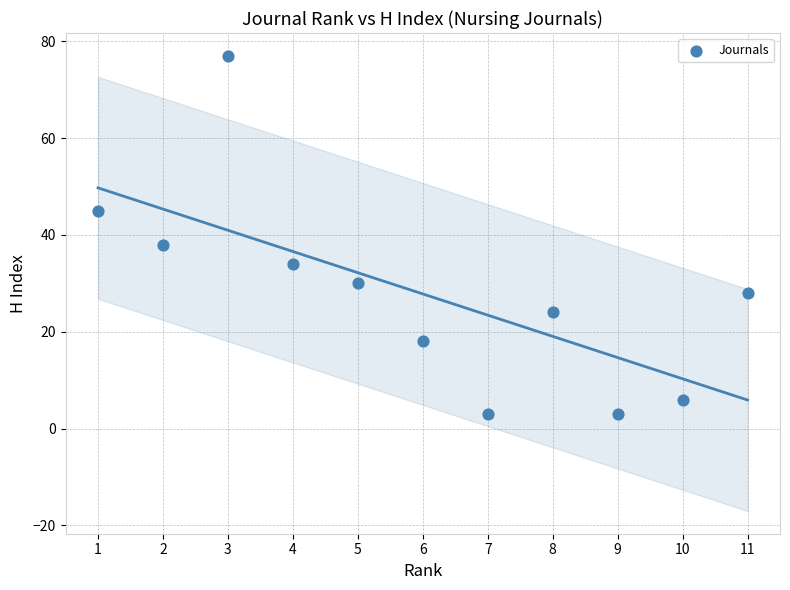

What Y value in the scatter plot is closest to 40?

38